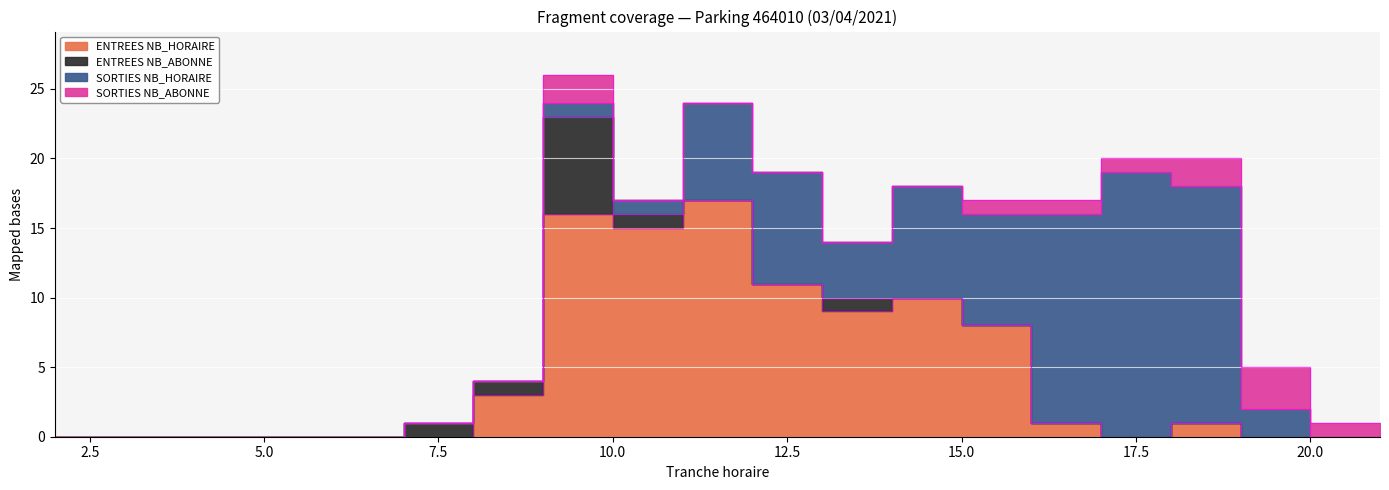

Reading right to left, what are all the values shown in this chart?

ENTREES NB_HORAIRE: 21=0	20=0	19=0	18=1	17=0	16=1	15=8	14=10	13=9	12=11	11=17	10=15	9=16	8=3	7=0	6=0	5=0	4=0	3=0	2=0
ENTREES NB_ABONNE: 21=0	20=0	19=0	18=0	17=0	16=0	15=0	14=0	13=1	12=0	11=0	10=1	9=7	8=1	7=1	6=0	5=0	4=0	3=0	2=0
SORTIES NB_HORAIRE: 21=0	20=0	19=2	18=17	17=19	16=15	15=8	14=8	13=4	12=8	11=7	10=1	9=1	8=0	7=0	6=0	5=0	4=0	3=0	2=0
SORTIES NB_ABONNE: 21=0	20=1	19=3	18=2	17=1	16=1	15=1	14=0	13=0	12=0	11=0	10=0	9=2	8=0	7=0	6=0	5=0	4=0	3=0	2=0